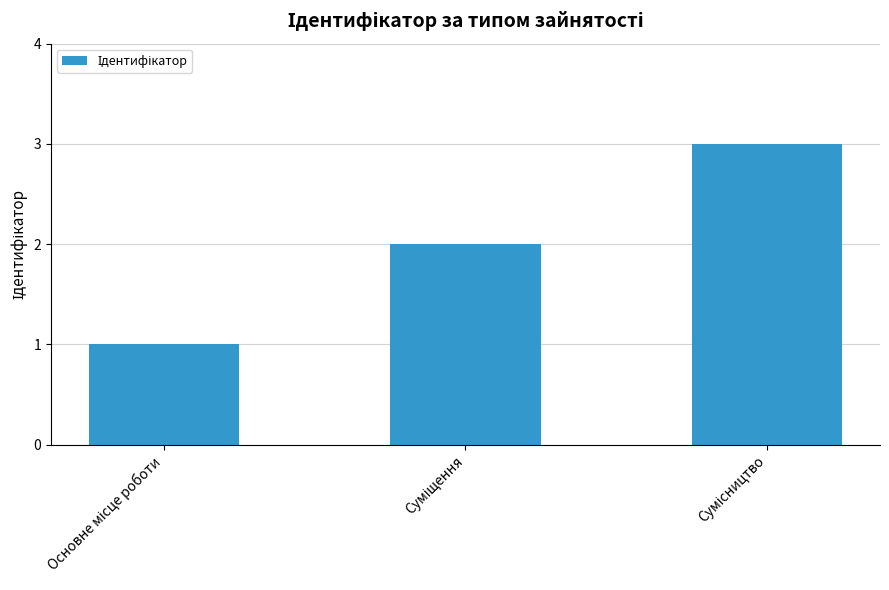

How many categories are shown in the chart?

3